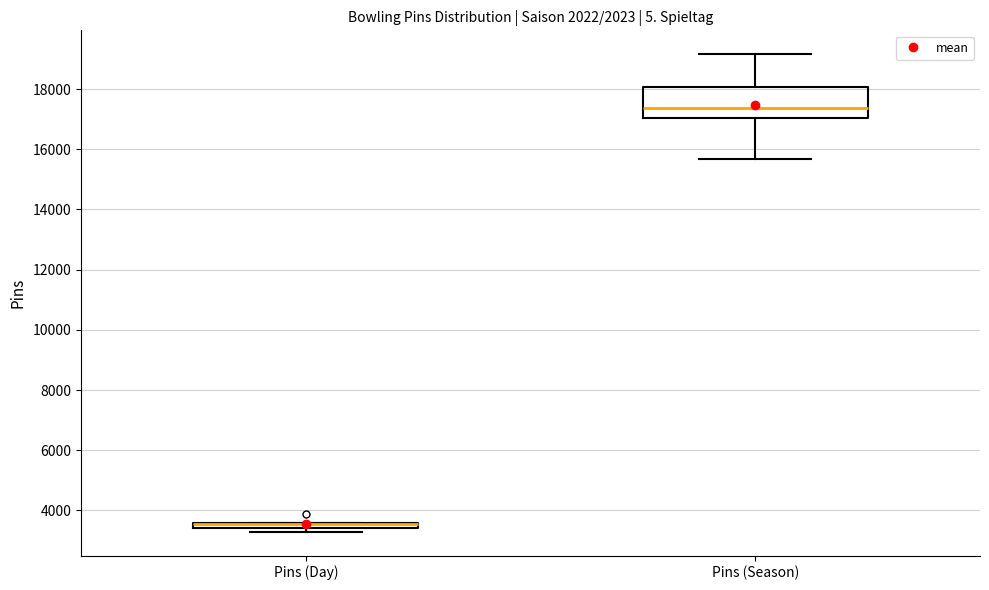

Comparing the boxes themselves (not the whiskers), which one is the tallest?

Pins (Season)